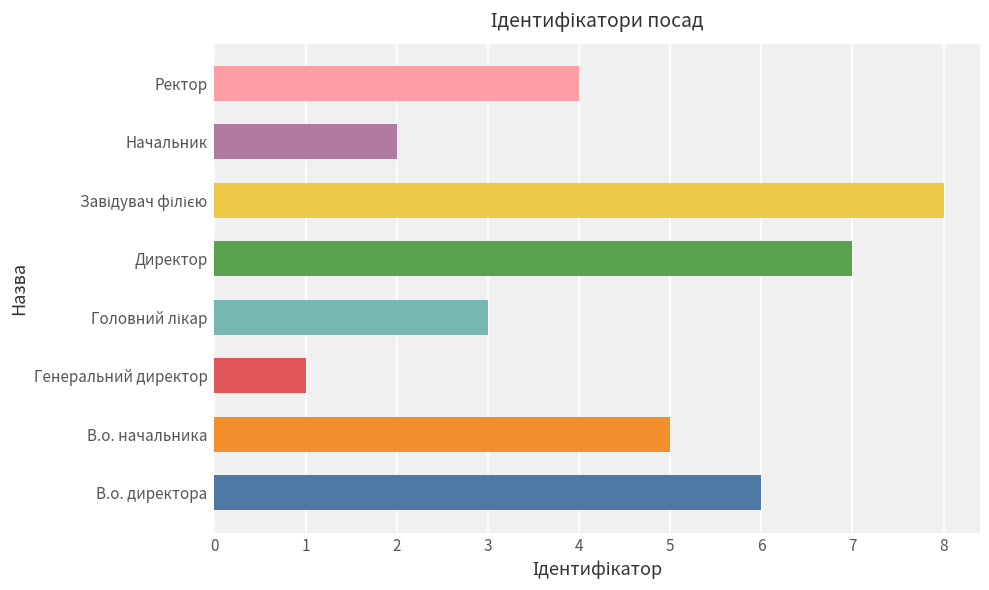

What is the difference between the values at Ректор and Директор?

3